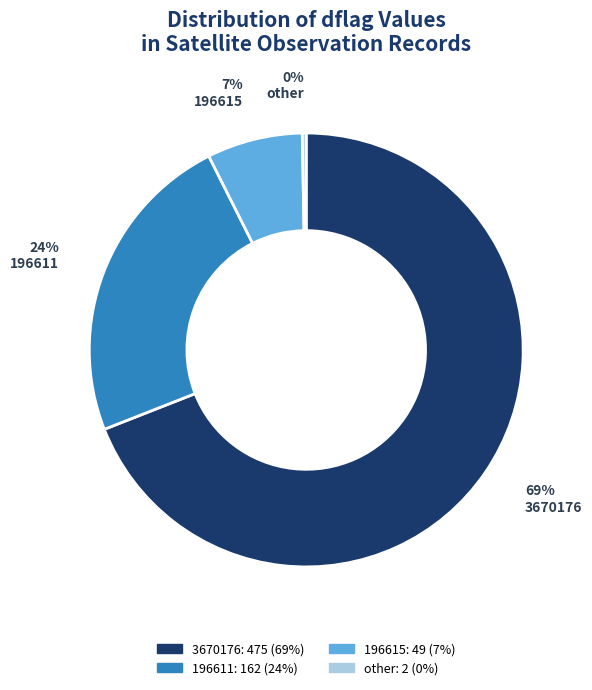

To the nearest percent, what is the difference between the largest and smallest slice percentages?

69%